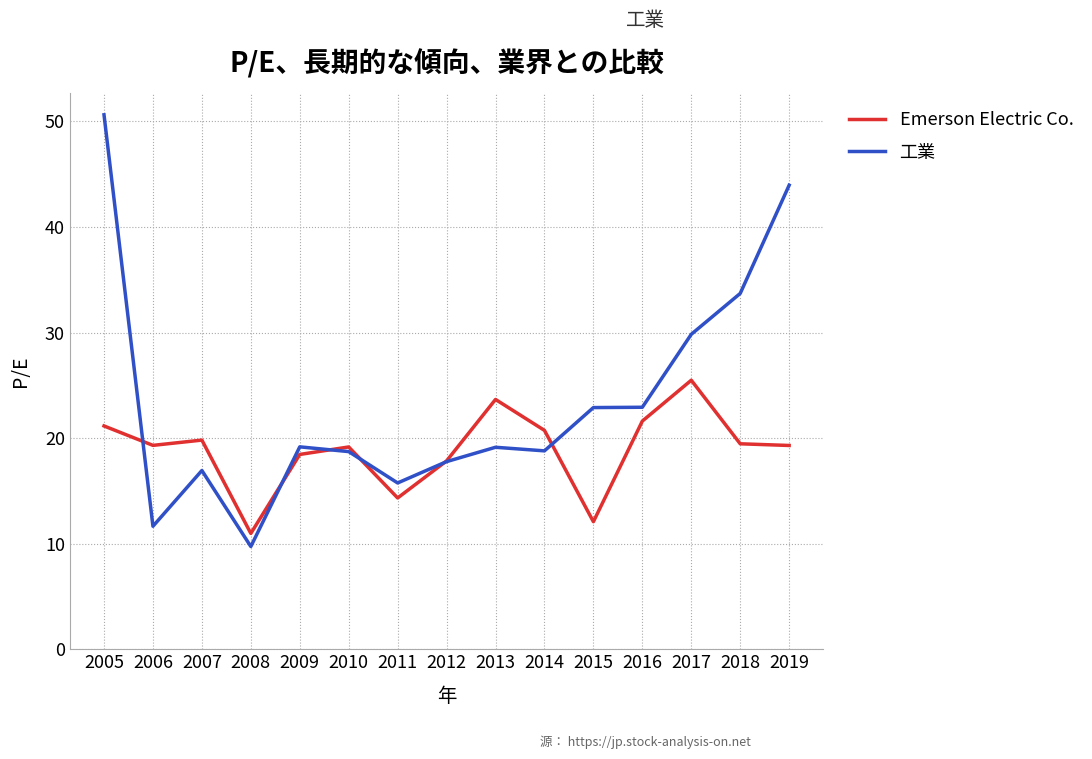

What is the difference between the second highest and second lowest values in the Emerson Electric Co. series?

11.6